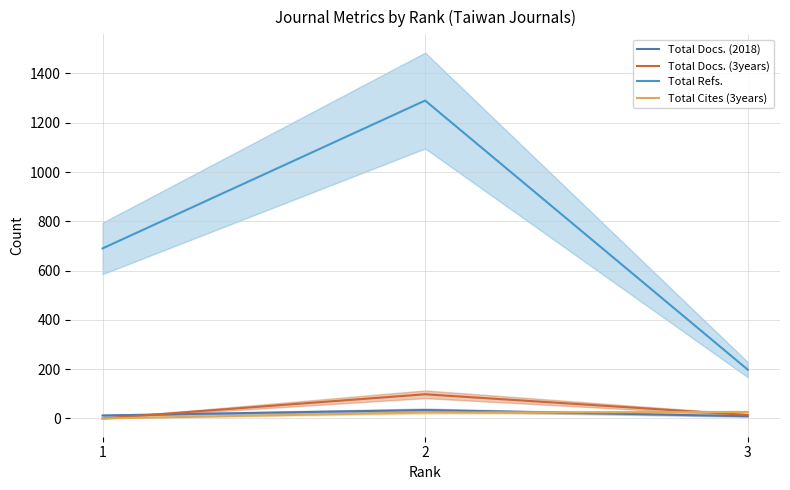

What is the difference between the Total Refs. values at 2 and 3?

1092